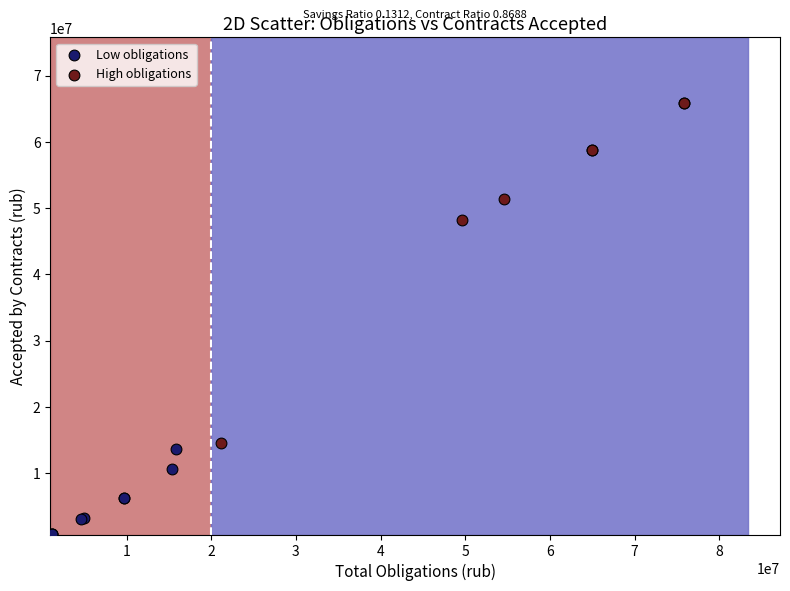

Which series has the widest spread of Y values?

High obligations